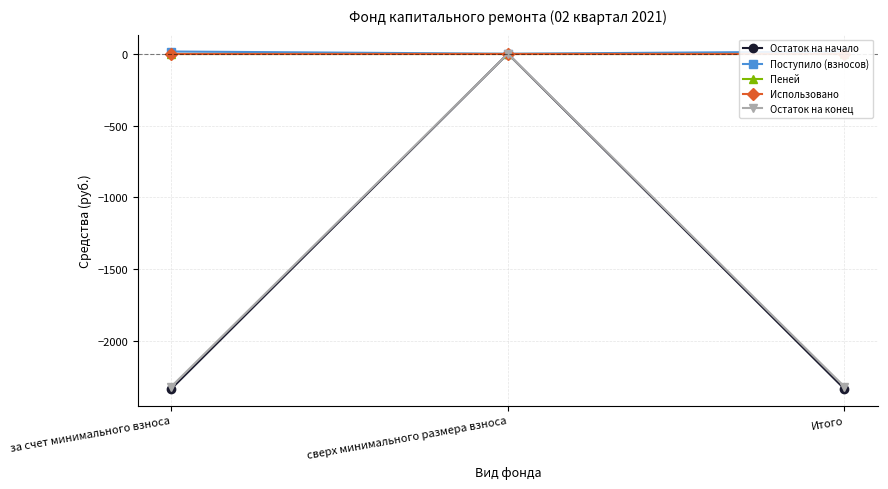

What is the average value of the Поступило (взносов) series?

10.3